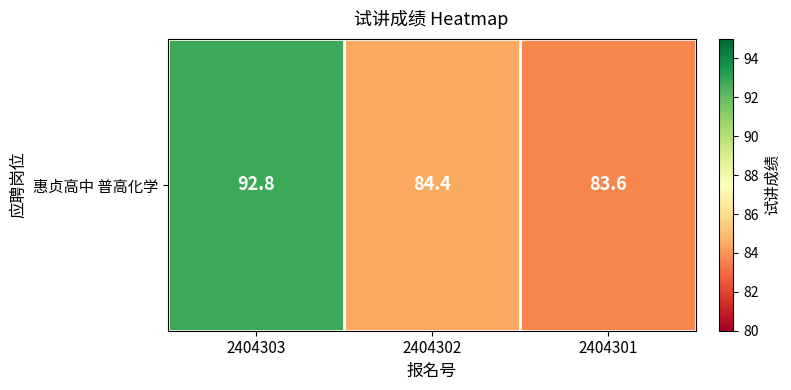

What is the approximate value at 2404301?

83.6